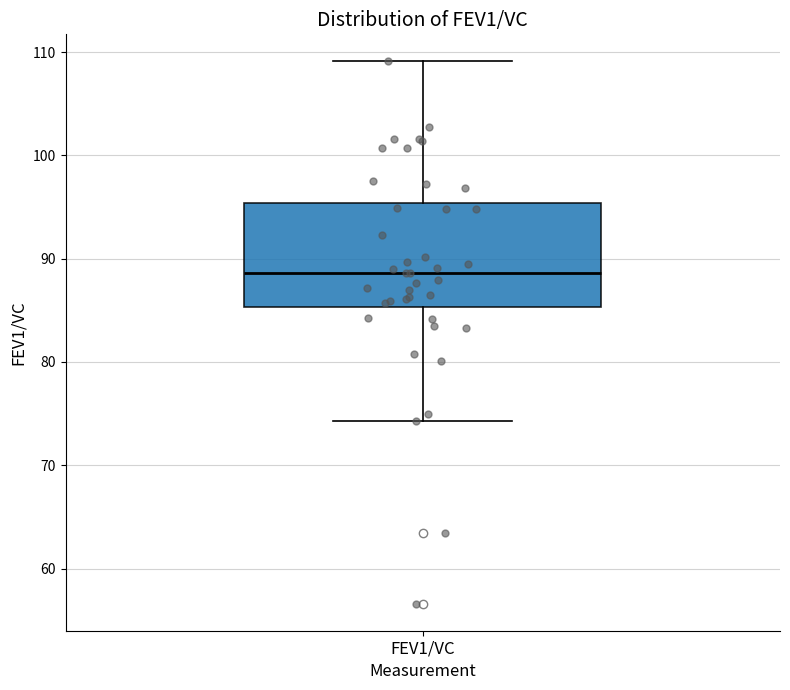

Where does the median line of the box for FEV1/VC sit on the y-axis? The values are not printed on the chart, so give them approximately, as read against the axis.

89